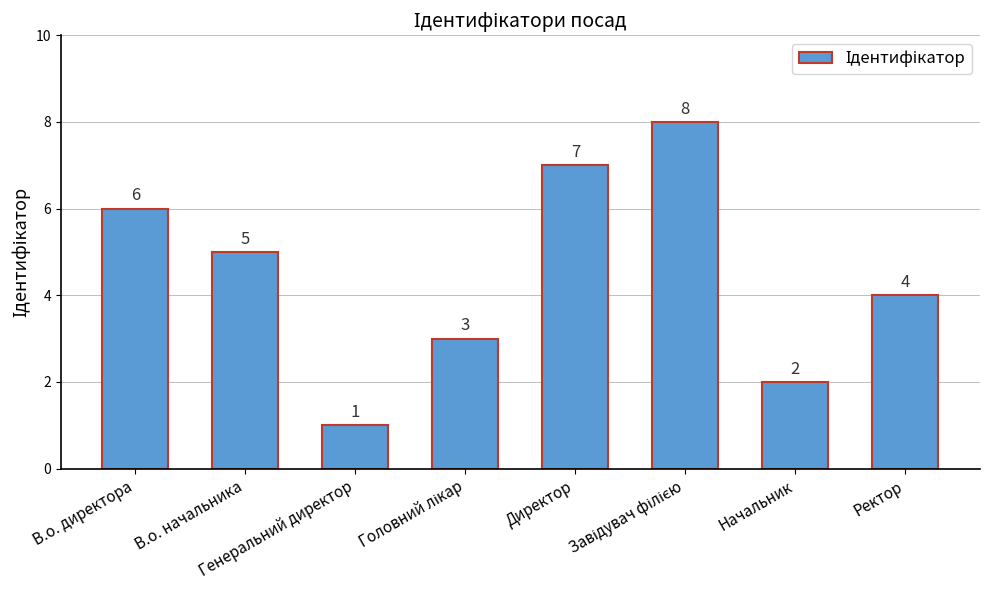

What is the value of the 8th bar from the left?

4